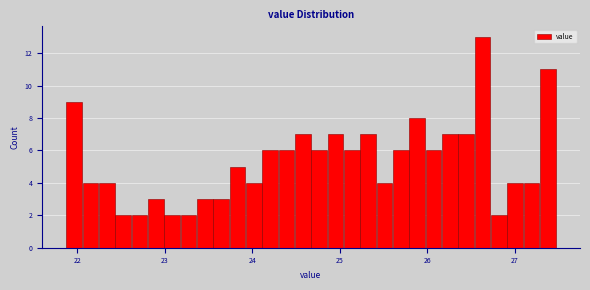

Around what value on the x-axis is the tallest bar? Give the approximate position of its centre, as read against the axis.

26.6